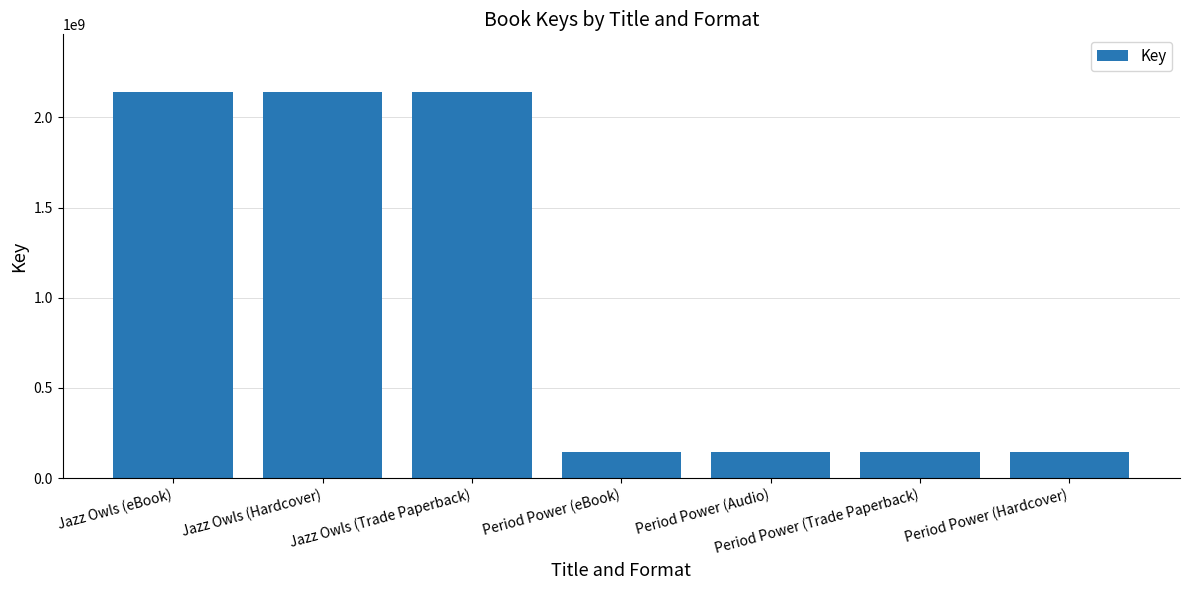

Count the number of data series in this chart.

1